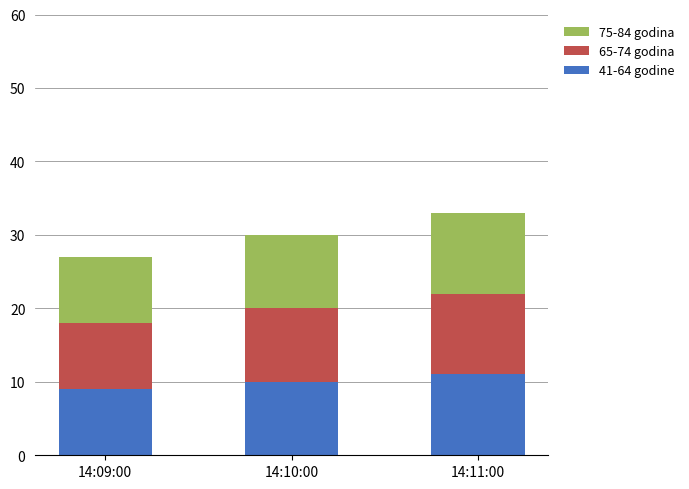

What is the average value of the 41-64 godine series?

10